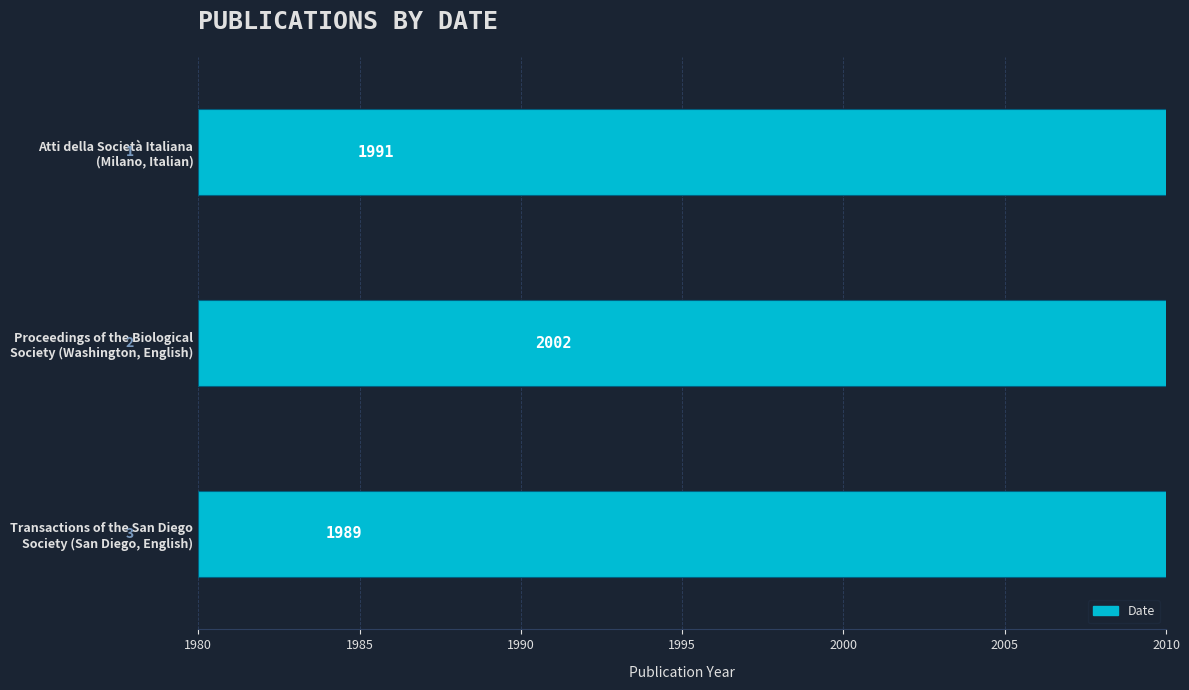

What is the value of the 3rd bar from the left?

1989